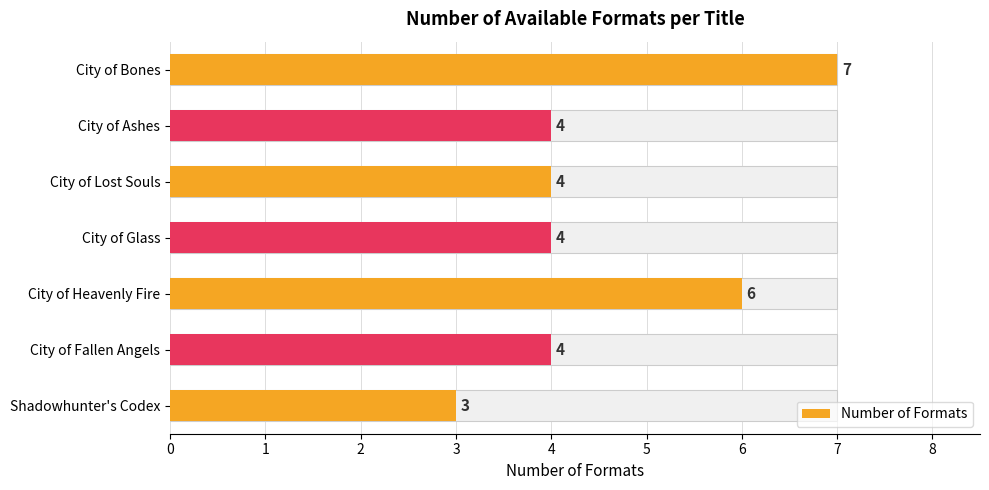

What is the sum of all values?

32